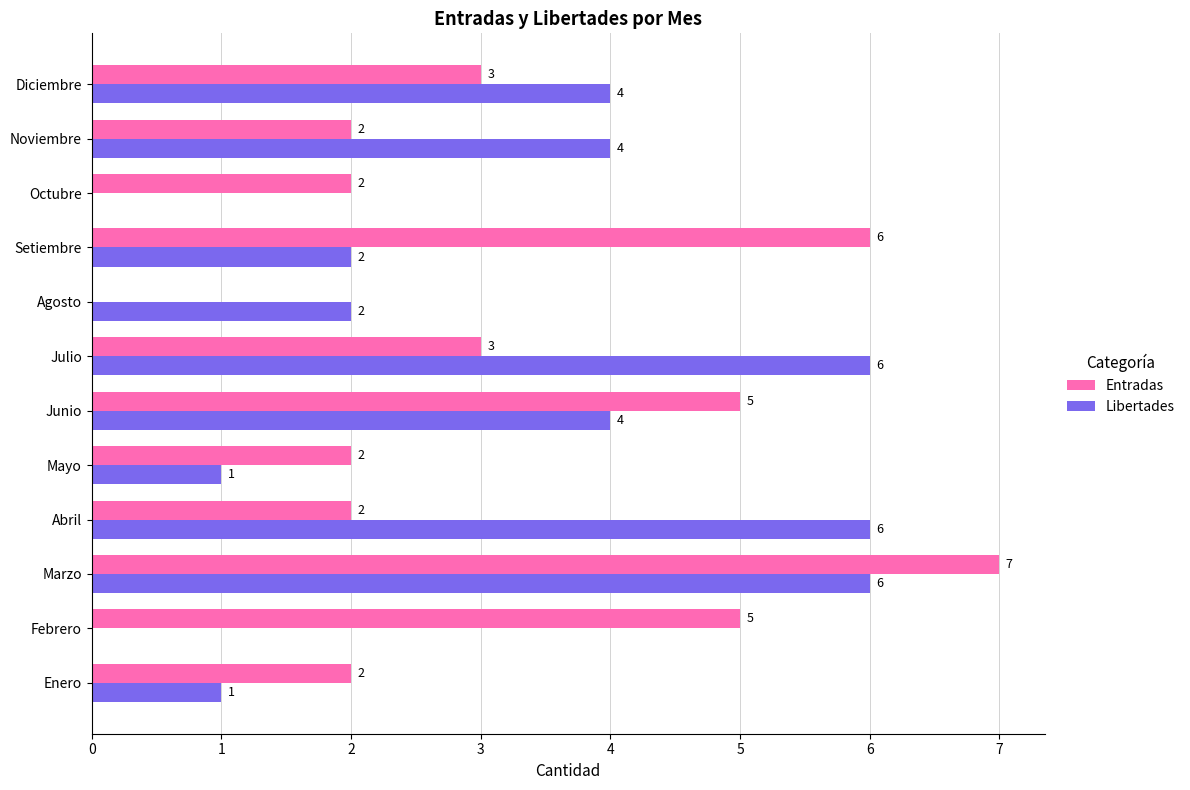

Which series has the largest total across all categories?

Entradas